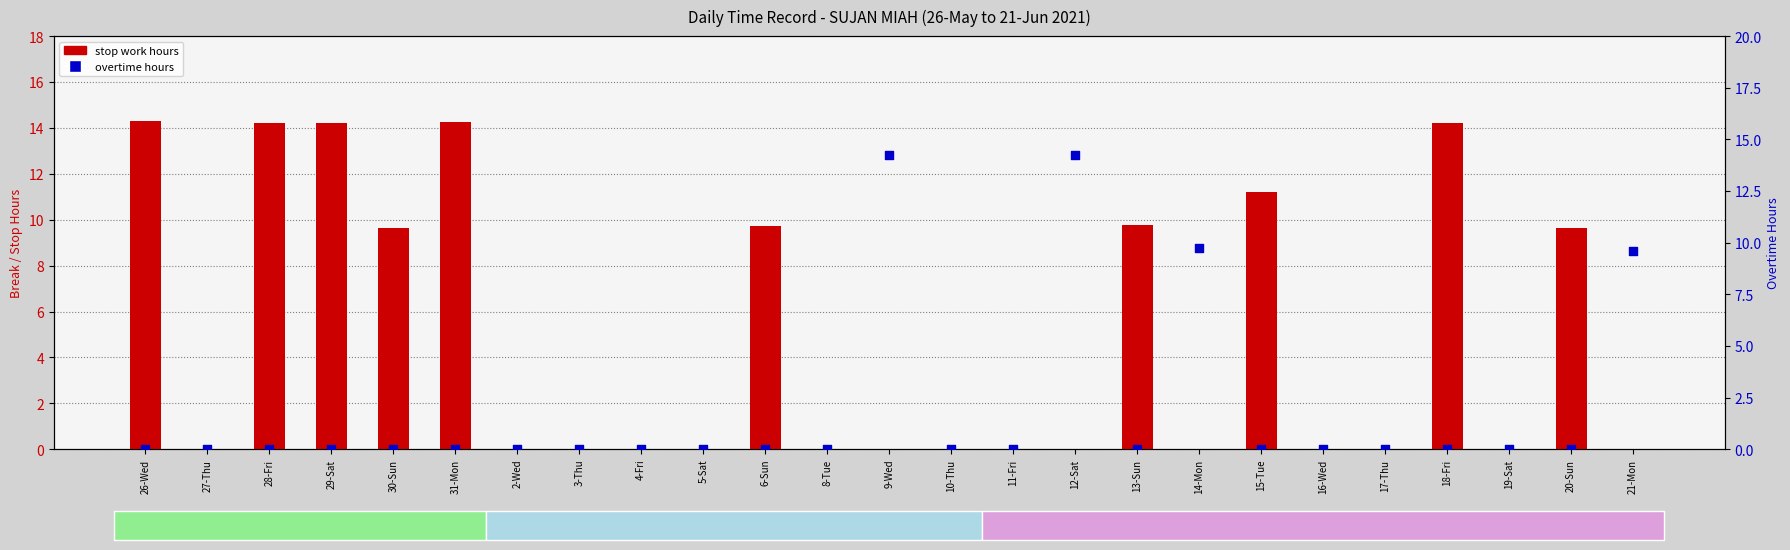

Which series contains the highest Y value?

stop work hours